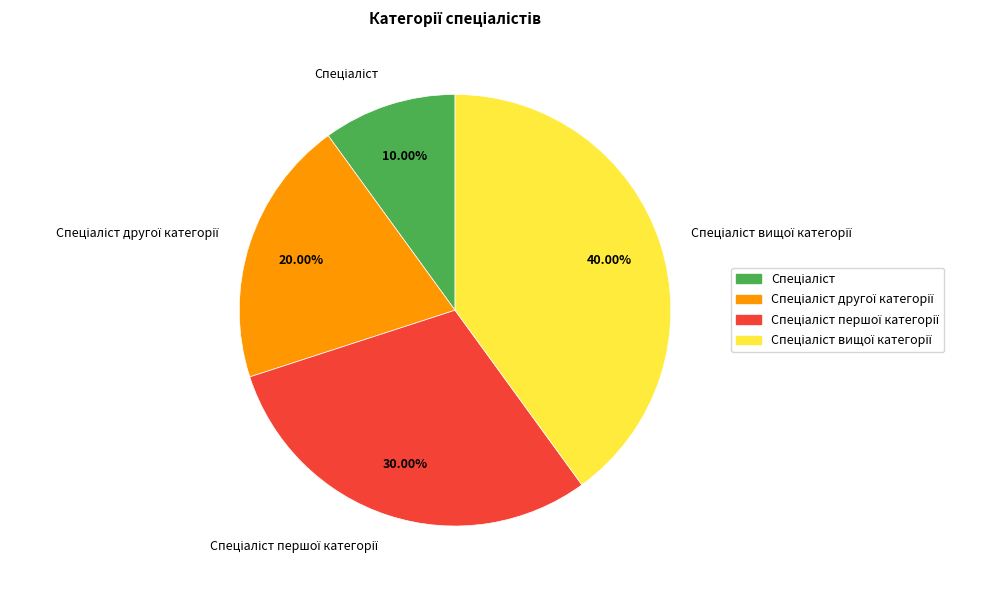

Count the number of slices in the pie.

4